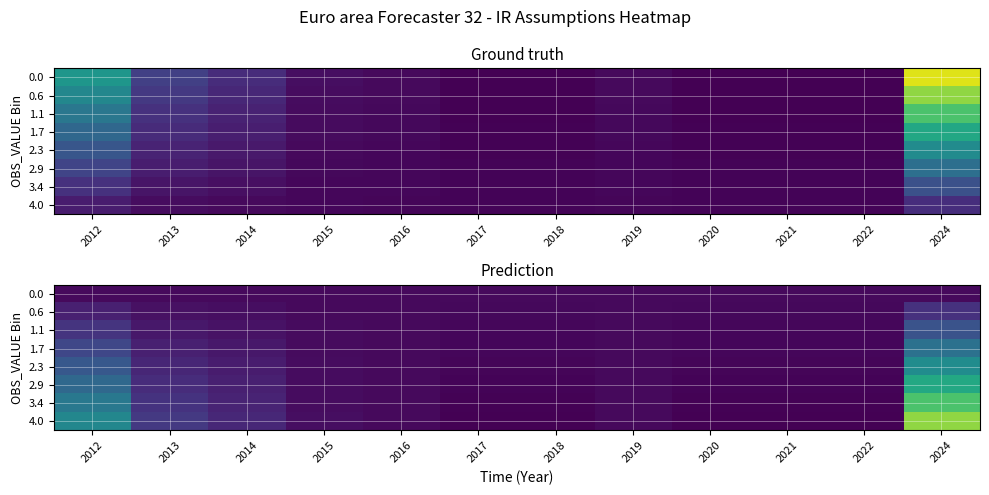

At which category is the sum across all series the highest?

2024